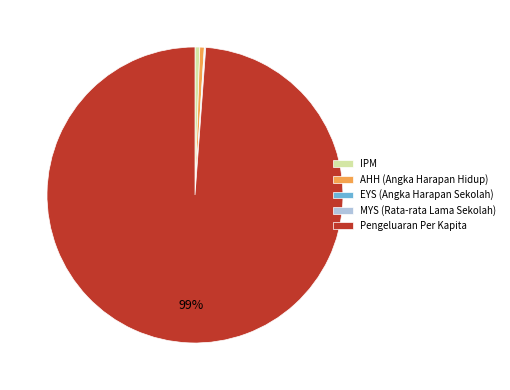

To the nearest percent, what percentage of the pie is IPM?

1%